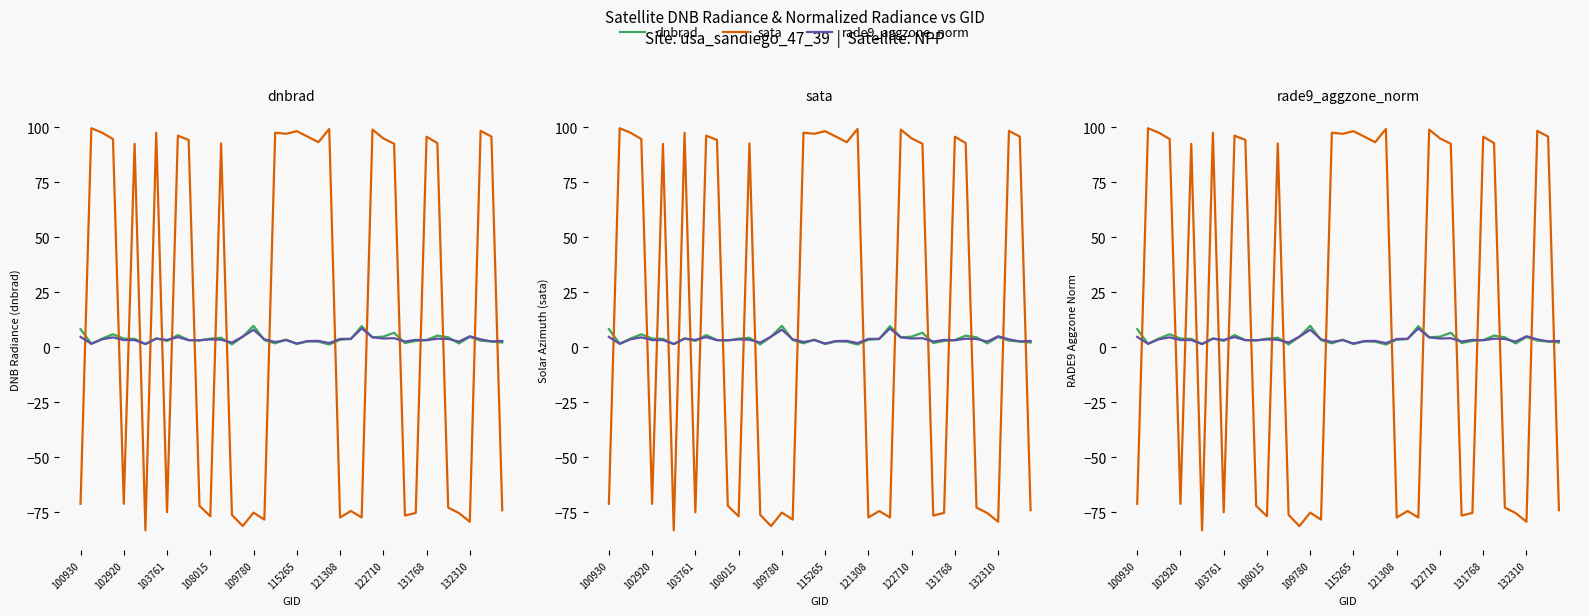

The value of dnbrad at 39 is 3.1. True or false?

False